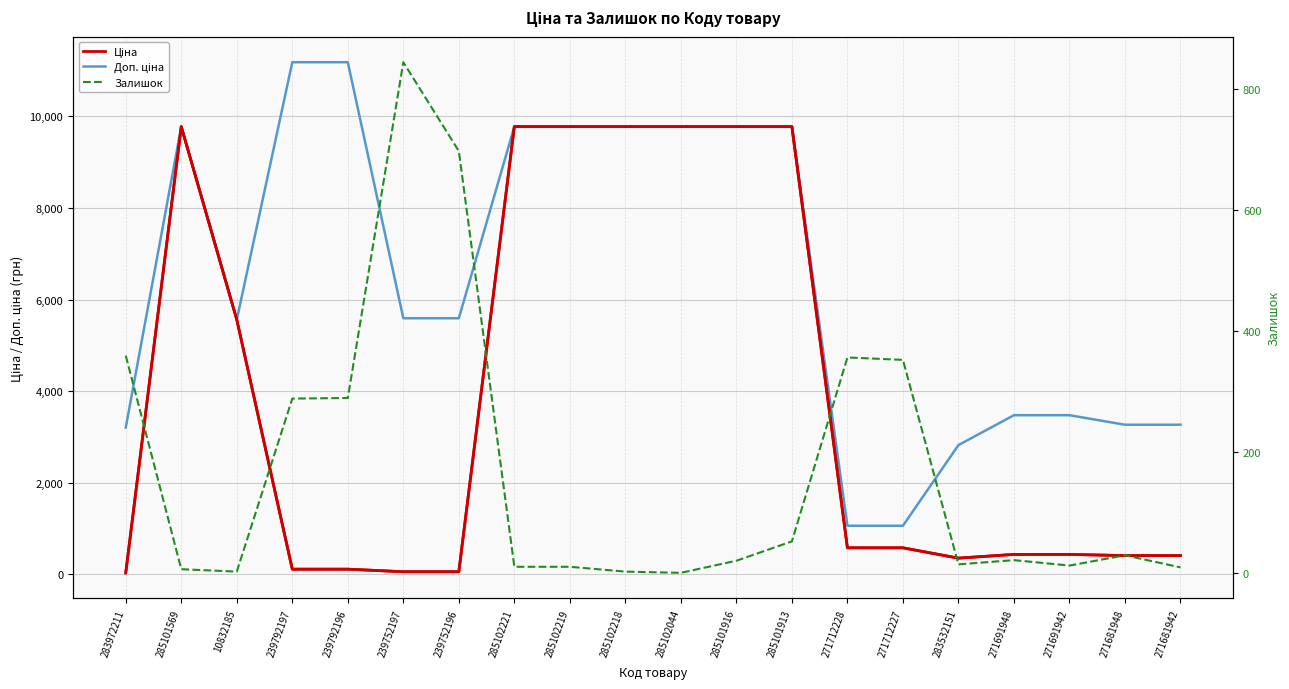

Rank the series at 283972211 from lowest to highest value.

Ціна, Залишок, Доп. ціна